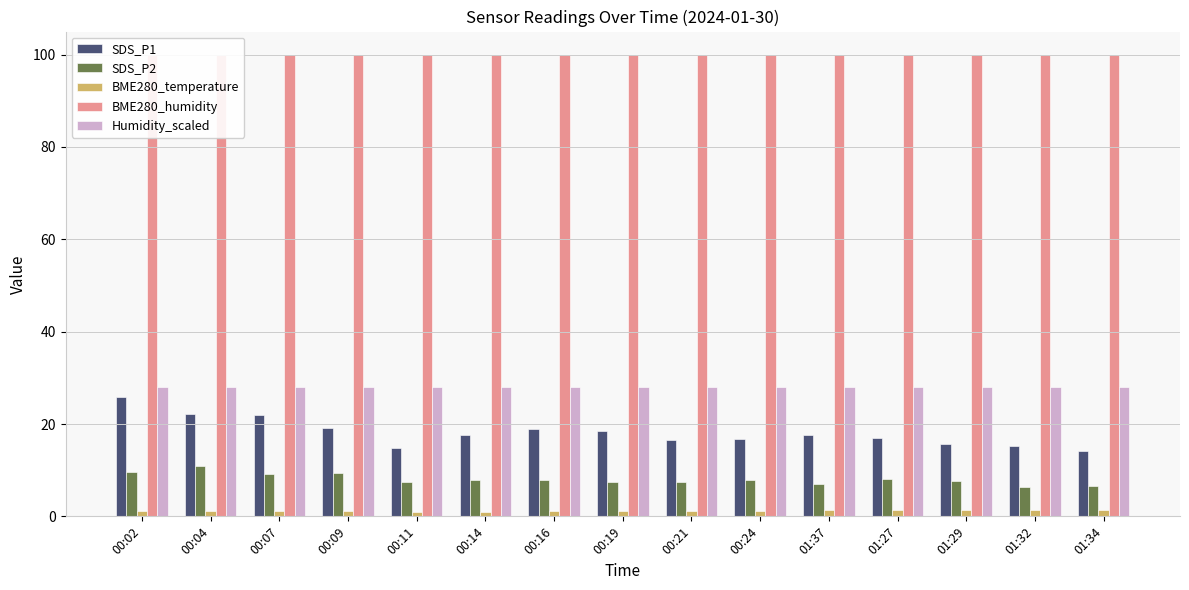

What is the smallest value displayed?

1.0